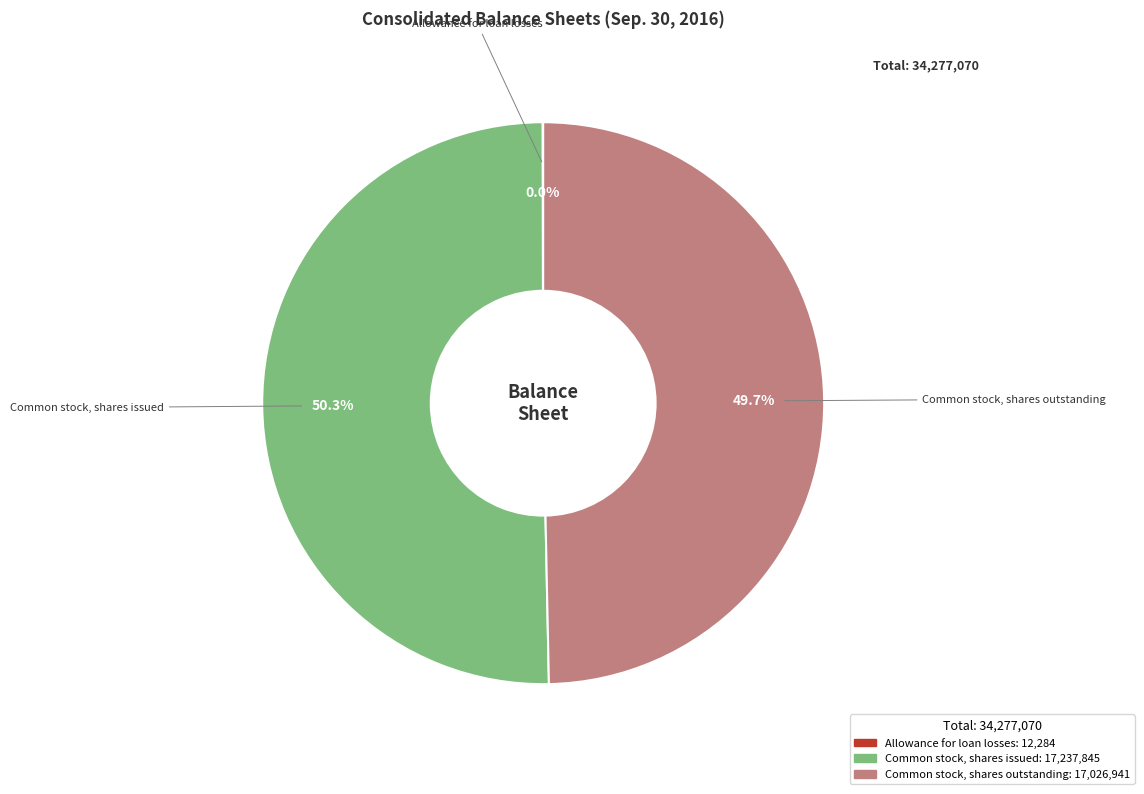

What is the total percentage of Common stock, shares outstanding and Common stock, shares issued?

100.0%